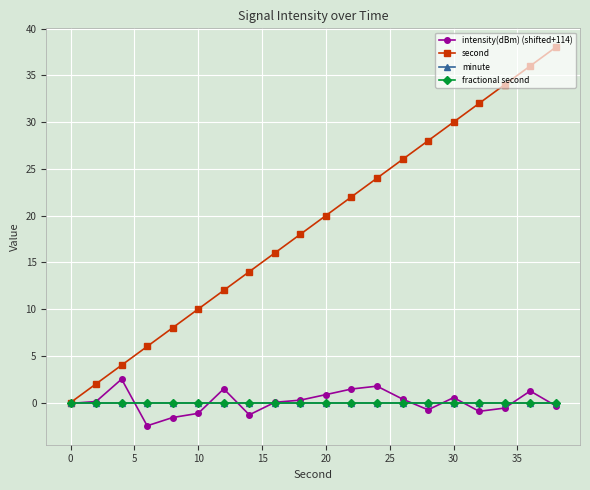

Does the chart have visible grid lines?

Yes